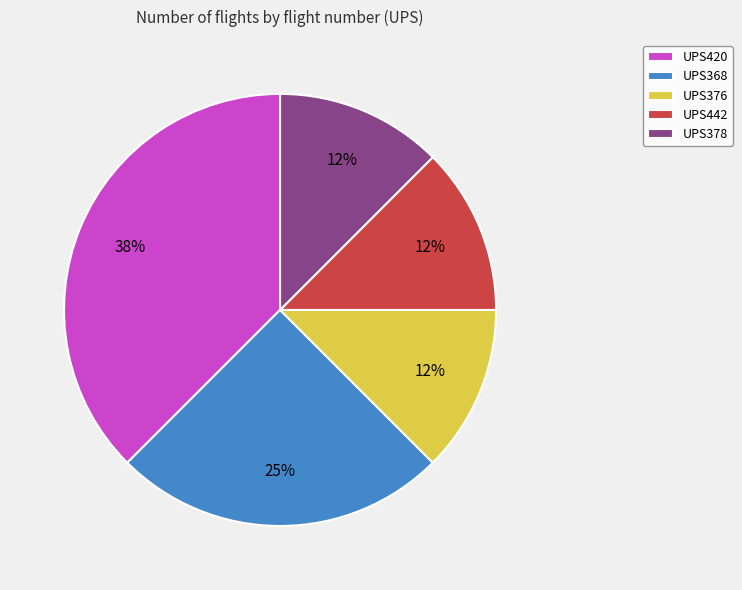

True or false: UPS420 accounts for 30% of the total.

False